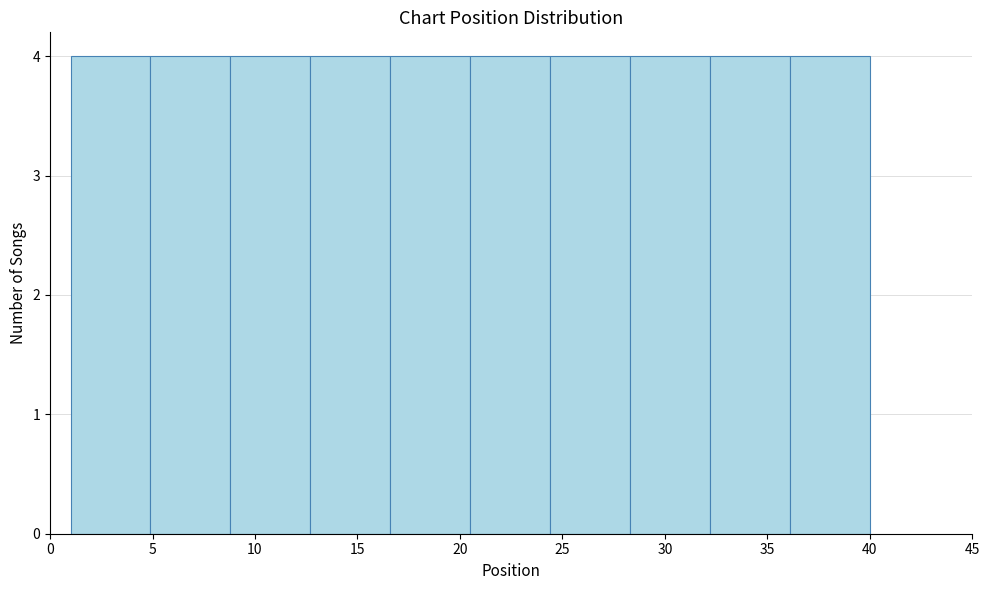

Reading left to right, transcribe this chart: for each bar, give the range it covers on the x-axis and its height. Neither the bar edges nor the heights are printed on the chart, so give them approximately, as read against the axes.

1.0 to 4.9: 4
4.9 to 8.8: 4
8.8 to 12.7: 4
12.7 to 16.6: 4
16.6 to 20.5: 4
20.5 to 24.4: 4
24.4 to 28.3: 4
28.3 to 32.2: 4
32.2 to 36.1: 4
36.1 to 40.0: 4